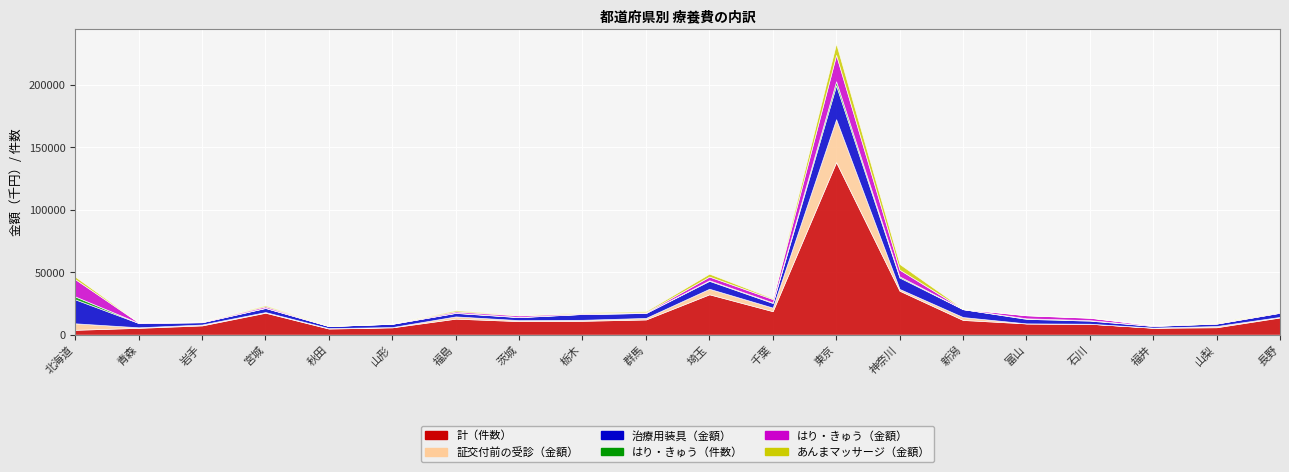

At which category does あんまマッサージ（金額） reach its first local valley?

岩手